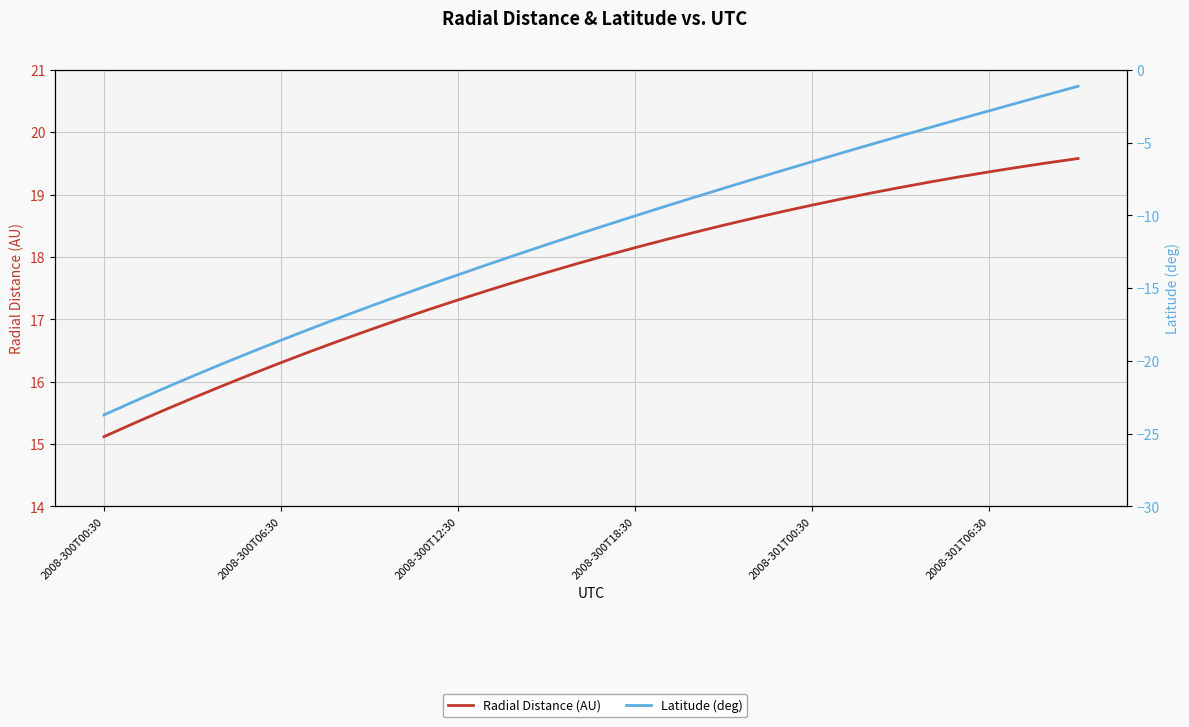

What is the value of the Latitude (deg) point at the 13th from the left?

-14.1